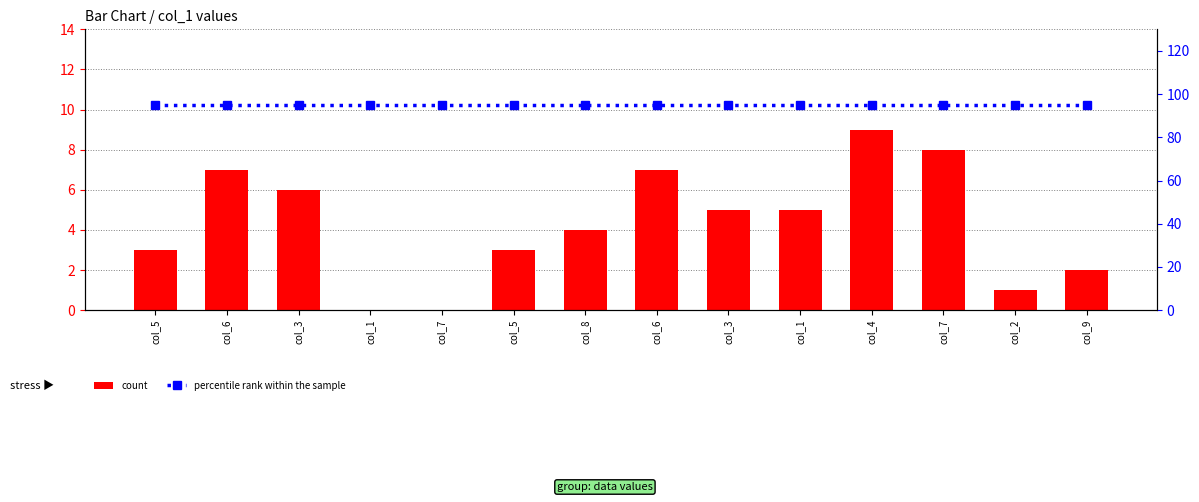

How many groups of bars are there?

14